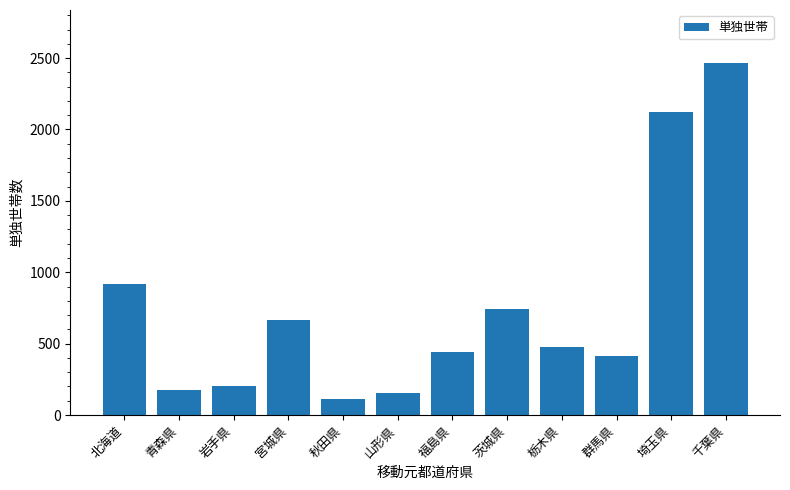

Reading left to right, list all the values displayed in this chart.

915	176	200	664	114	155	439	746	476	410	2123	2467